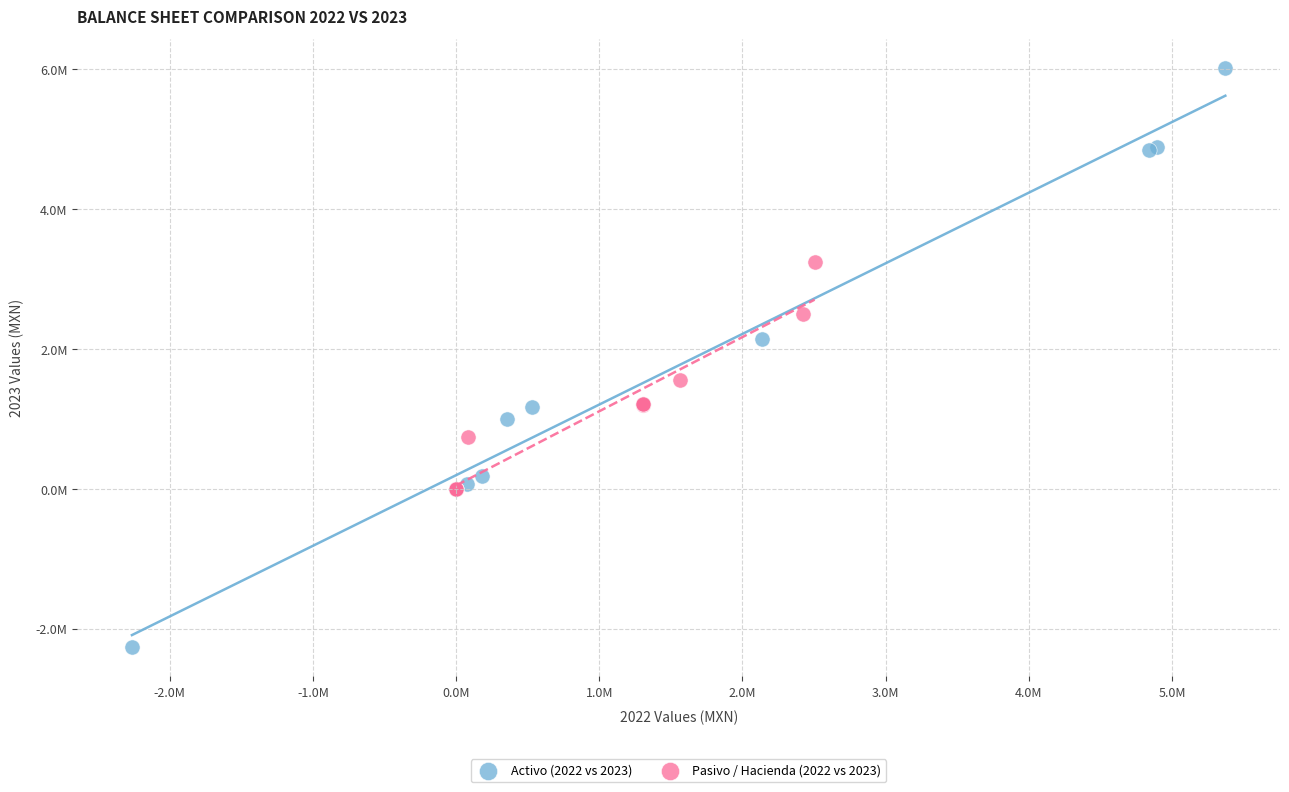

What are all the series names shown in the legend?

Activo (2022 vs 2023), Pasivo / Hacienda (2022 vs 2023)